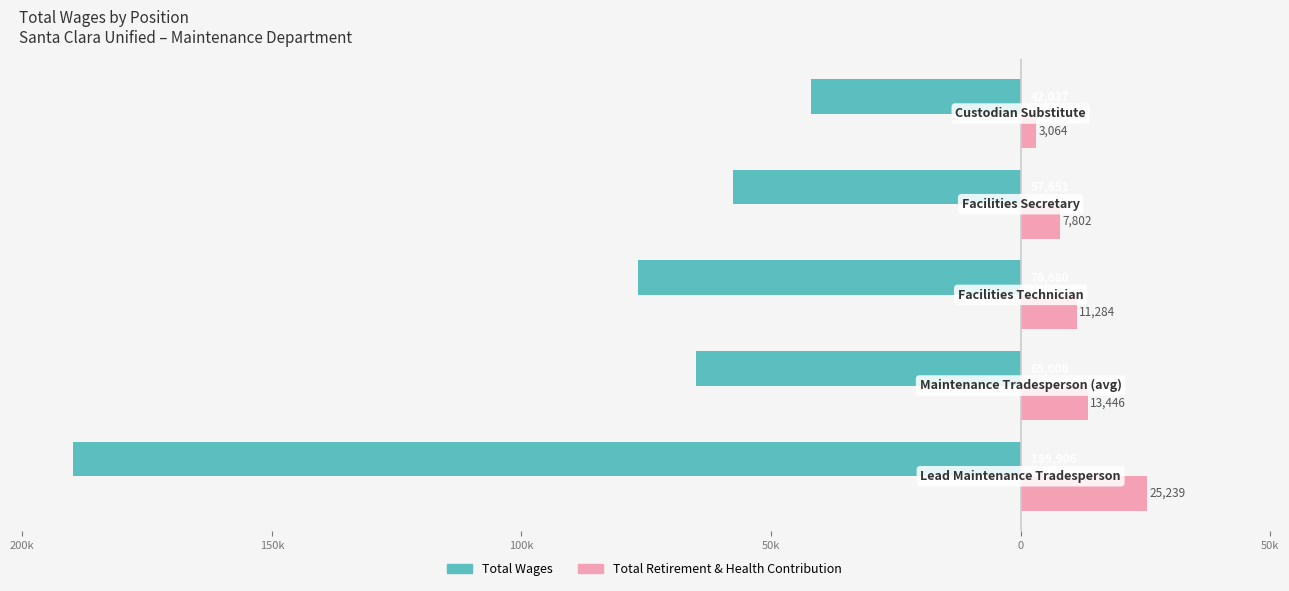

What are all the series names shown in the legend?

Total Wages, Total Retirement & Health Contribution